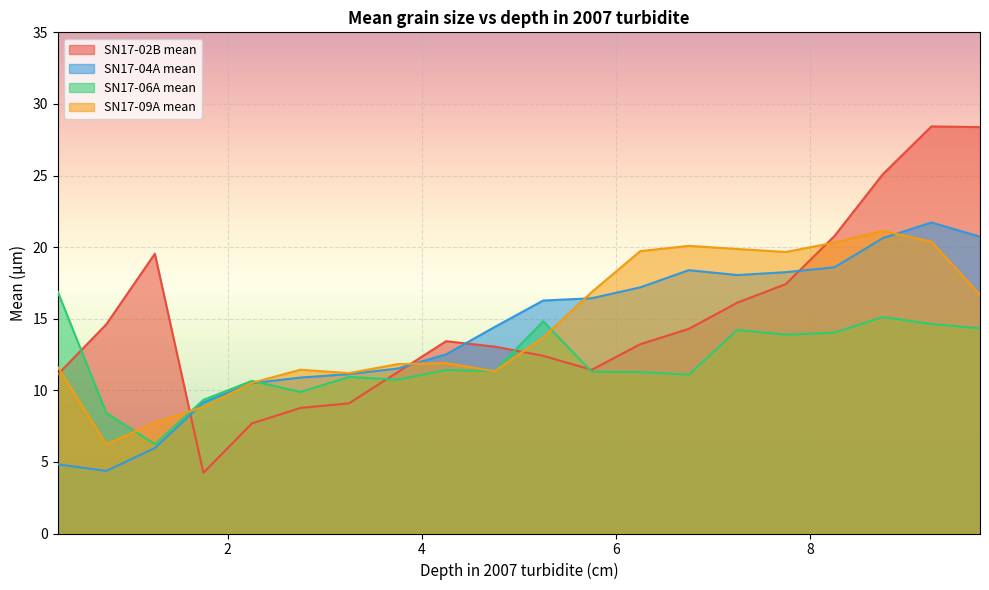

What is the label of the 11th point from the right?

4.75